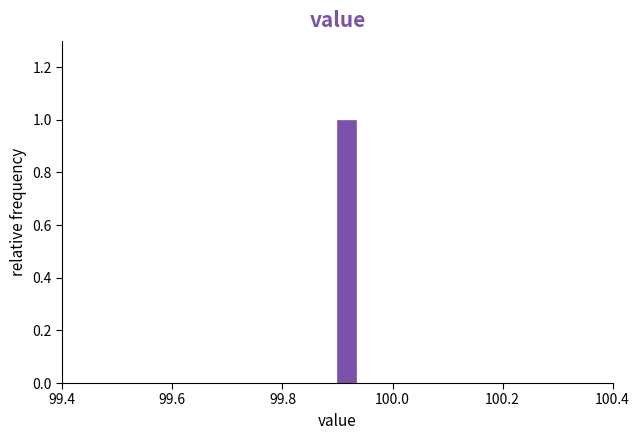

Read against the x-axis, roughly where is the centre of the tallest bar?

99.92